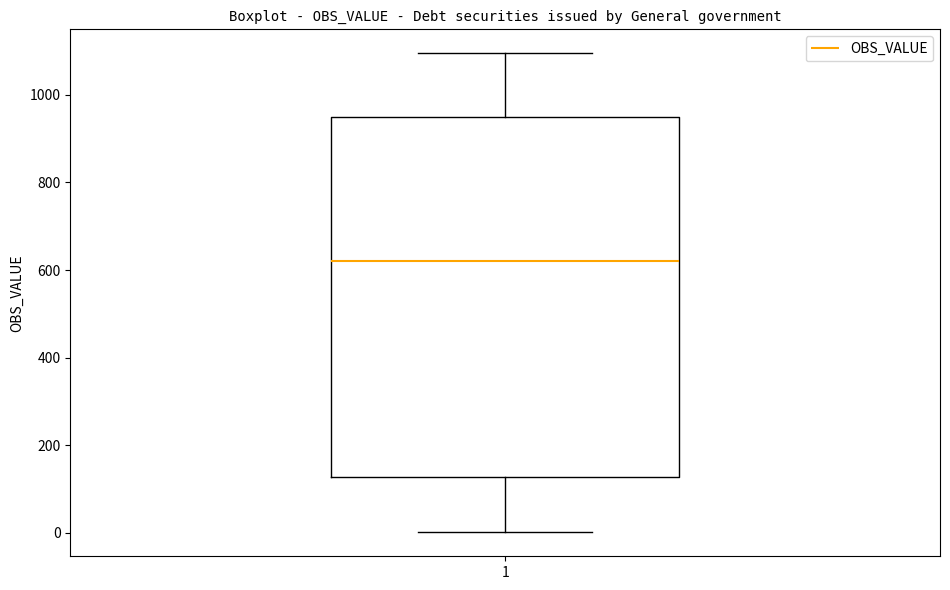

Transcribe this box plot: give where the median line is, the range the box spans, and where the two whiskers end, as read against the y-axis. The values are not printed on the chart, so give them approximately, as read against the axis.

median 620, box 120 to 940, whiskers 0 to 1100